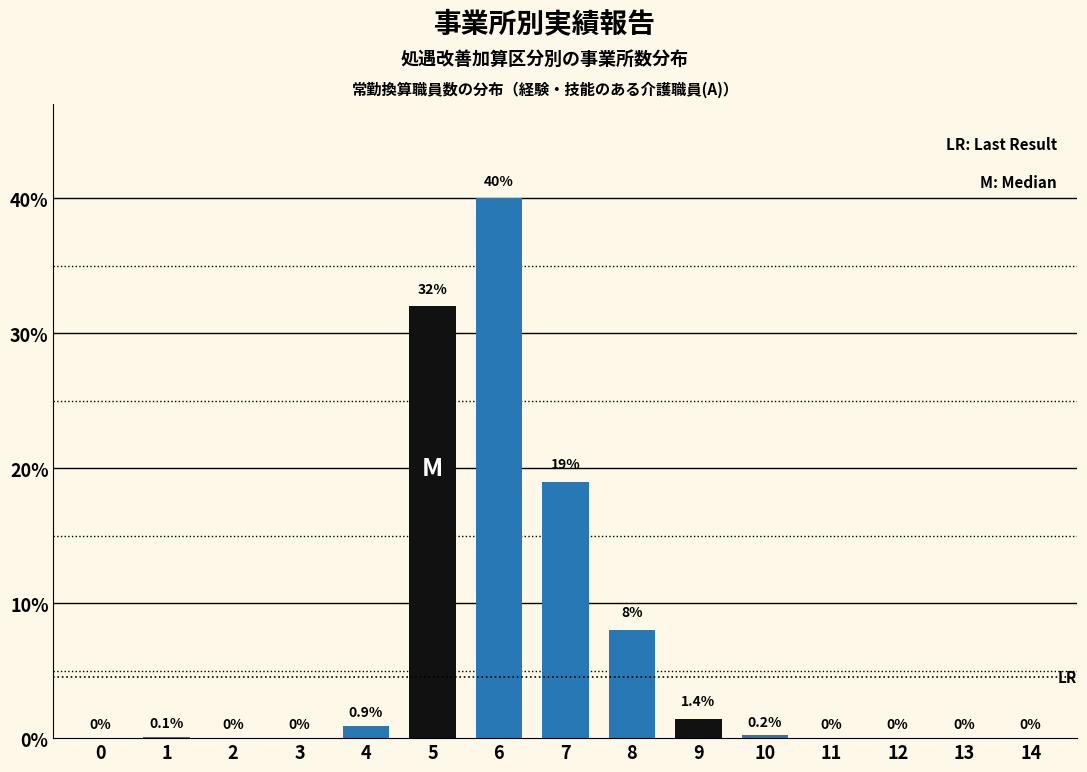

Reading left to right, what are all the values shown in this chart?

0=0.0	1=0.1	2=0.0	3=0.0	4=0.9	5=32.0	6=40.0	7=19.0	8=8.0	9=1.4	10=0.2	11=0.0	12=0.0	13=0.0	14=0.0